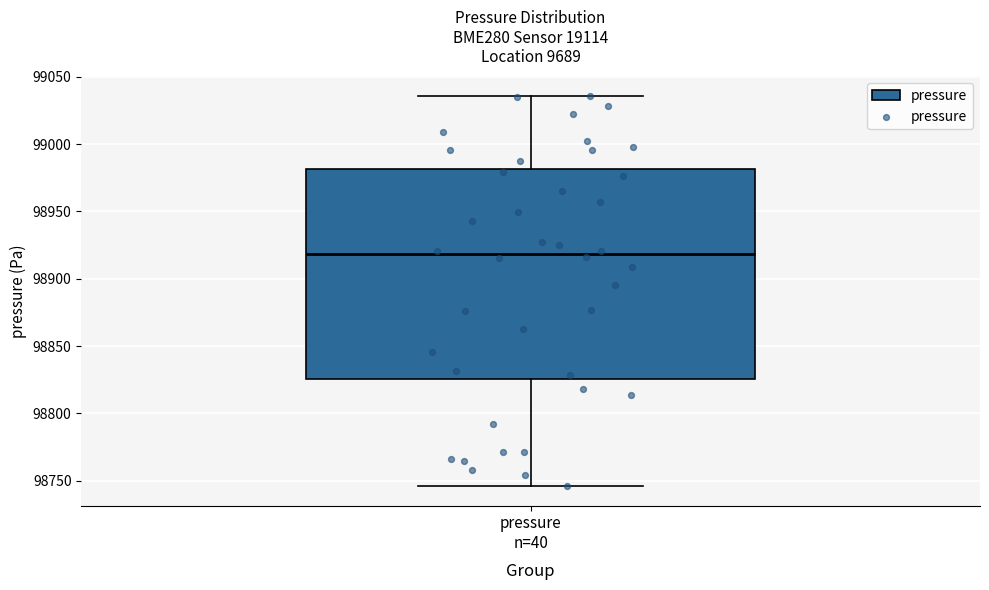

Transcribe this box plot: give where the median line is, the range the box spans, and where the two whiskers end, as read against the y-axis. The values are not printed on the chart, so give them approximately, as read against the axis.

median 98920, box 98825 to 98980, whiskers 98745 to 99035